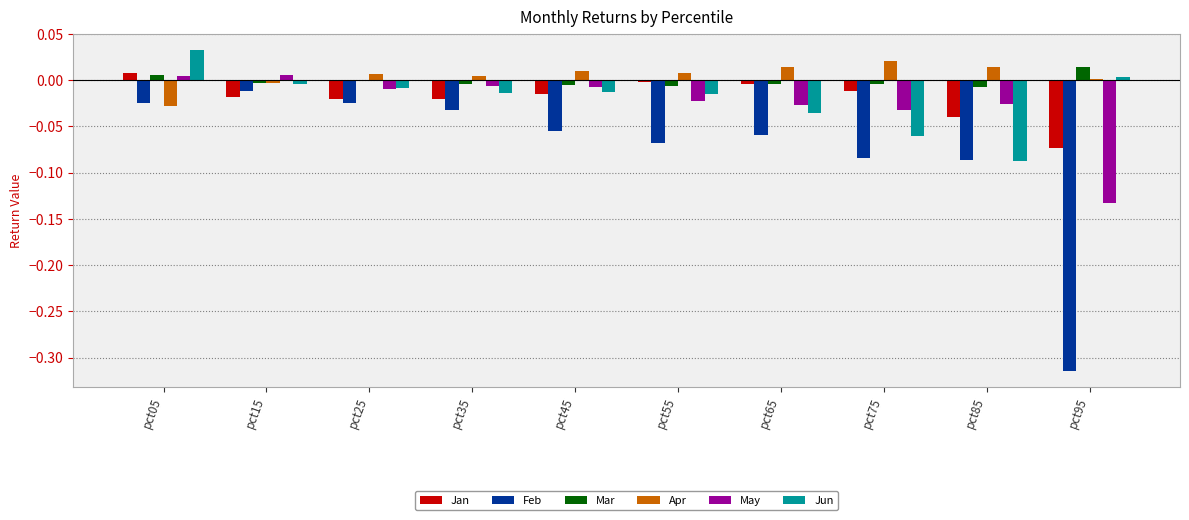

Count the number of categories in the chart.

10